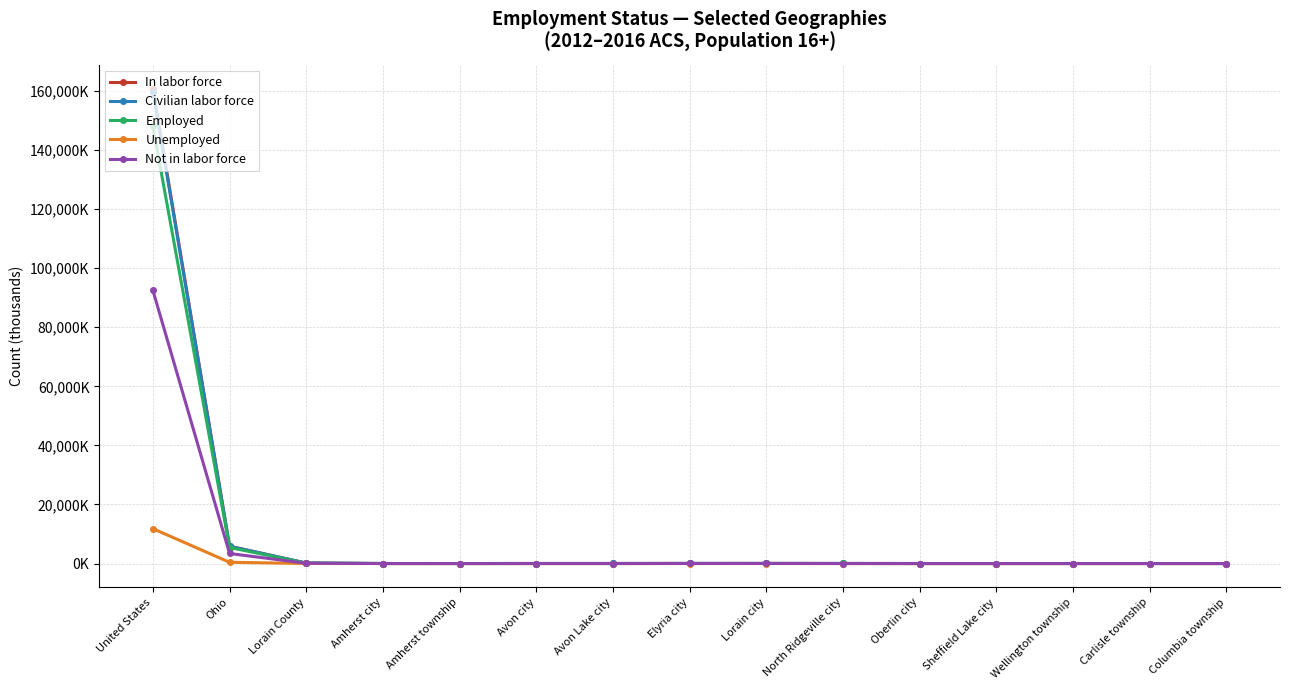

True or false: Unemployed has a value of 1.3 at Elyria city.

False